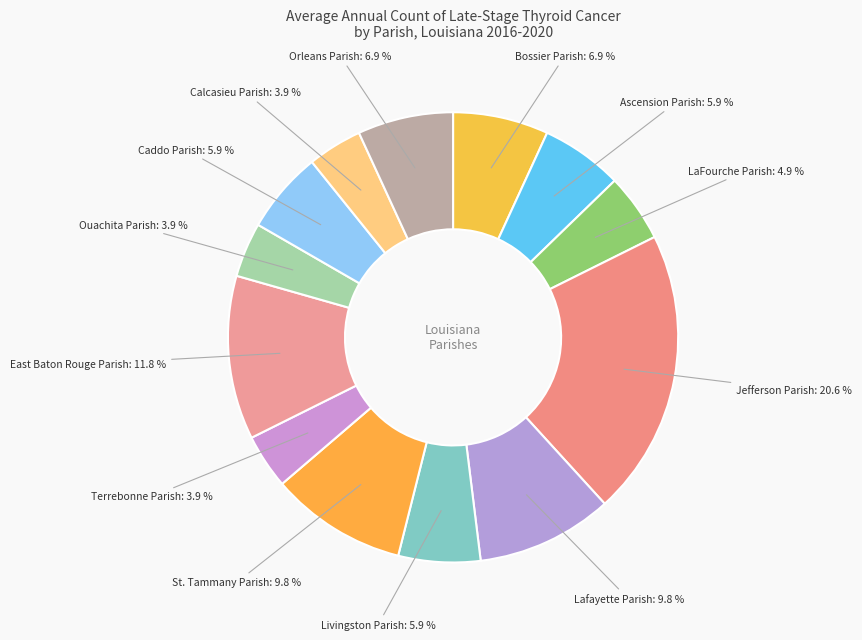

How many segments does this pie chart have?

13